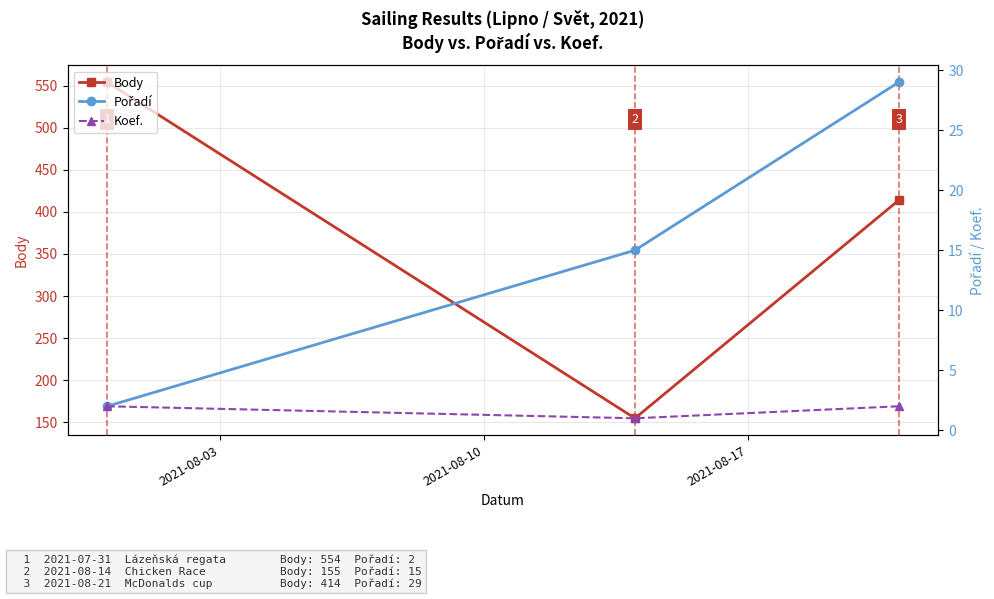

What is the highest value of the Body series?

554